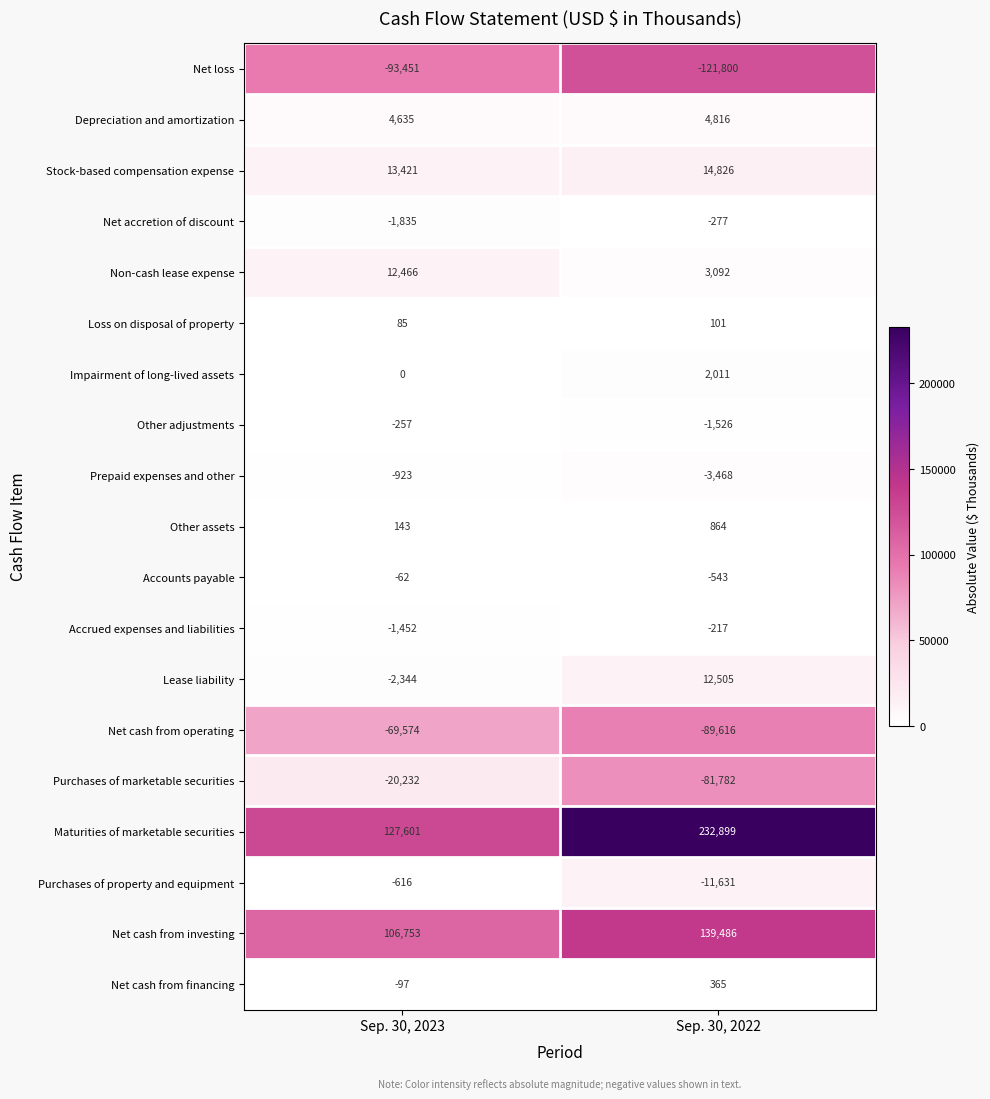

At which category is the sum across all series the highest?

Sep. 30, 2022